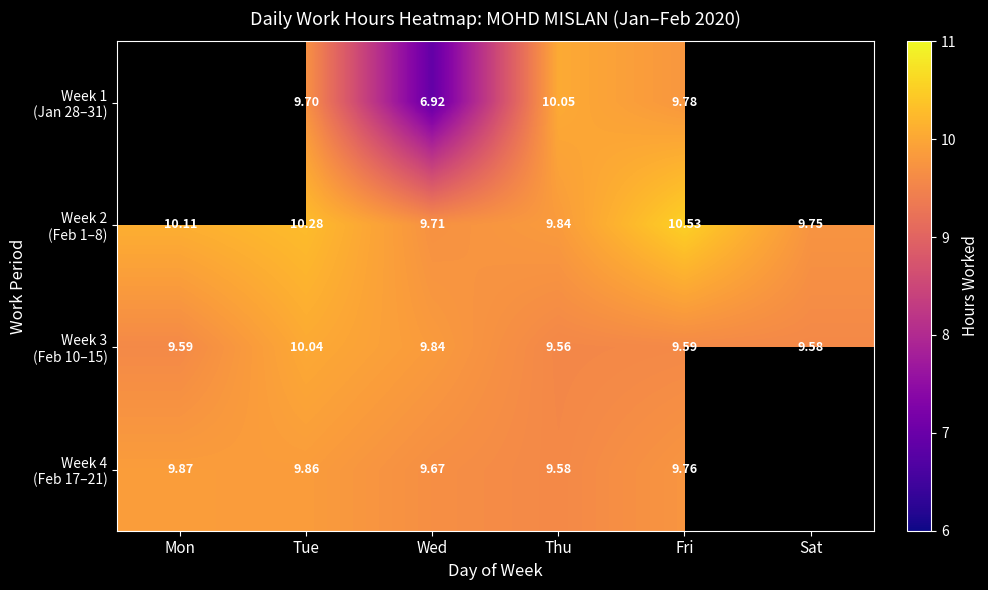

At which label does Week 4 (Feb 17–21) reach its peak?

Mon